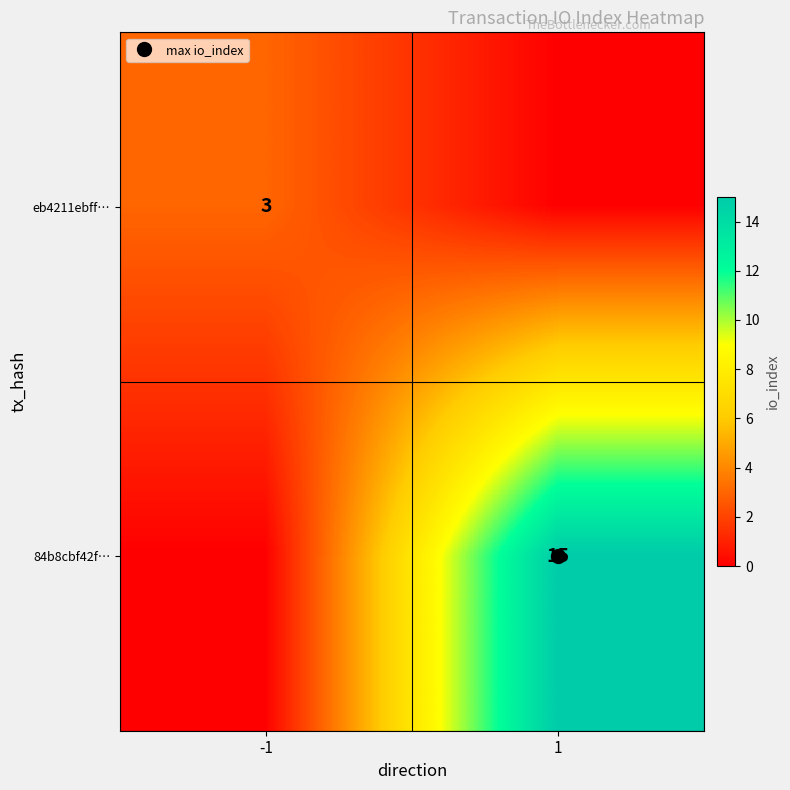

List the series in order of their overall mean, highest first.

84b8cbf42f…, eb4211ebff…